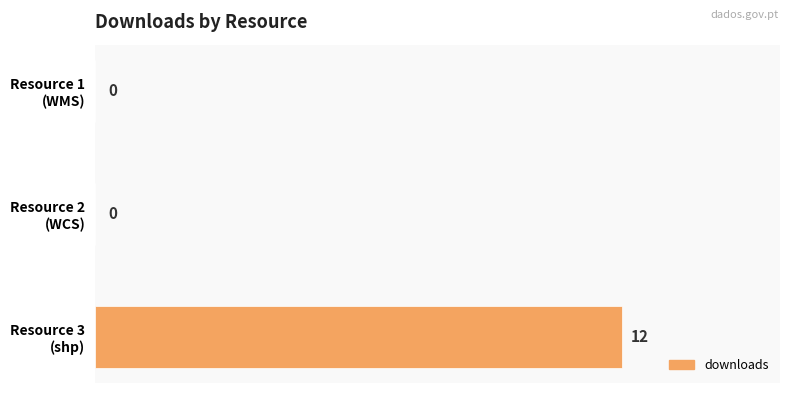

How many values are between 0 and 12?

3